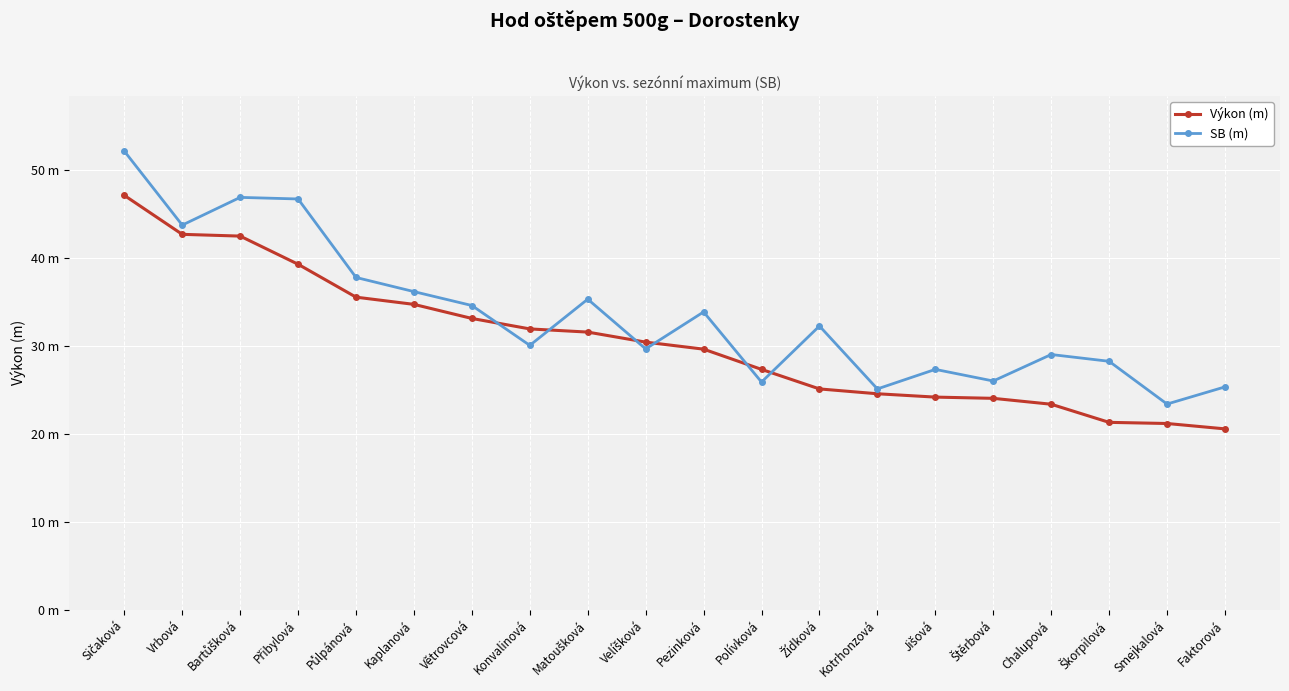

What is the difference between the highest and lowest values at Polívková?

1.4